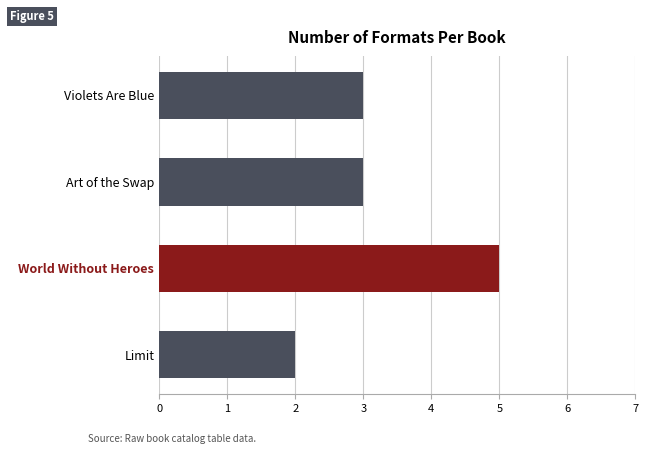

The value at Violets Are Blue is 3. True or false?

True